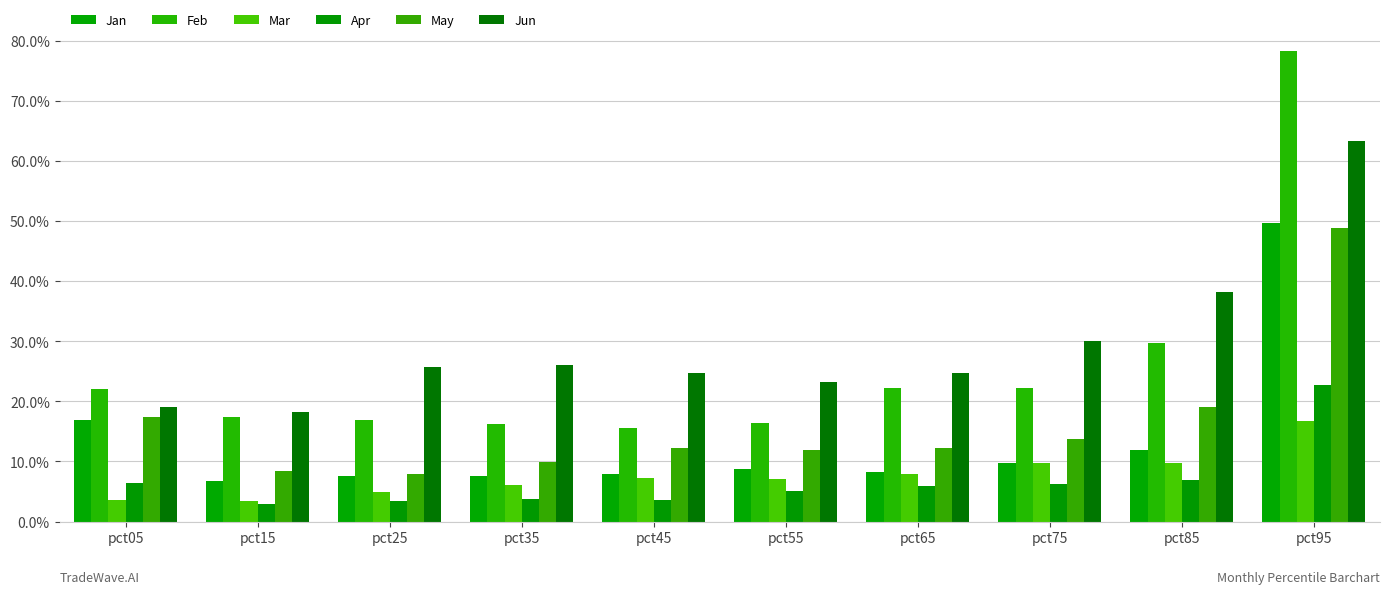

What is the value of the Mar bar at the 10th from the left?

0.2